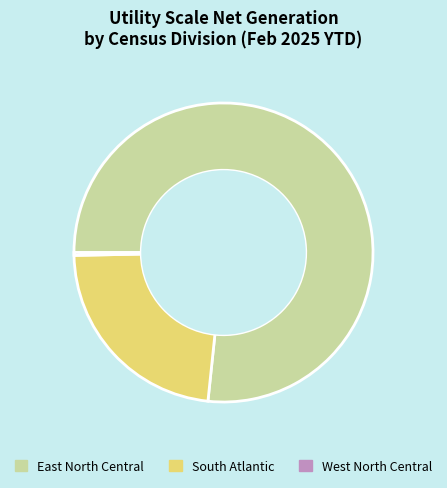

Which slice represents more than half of the pie?

East North Central